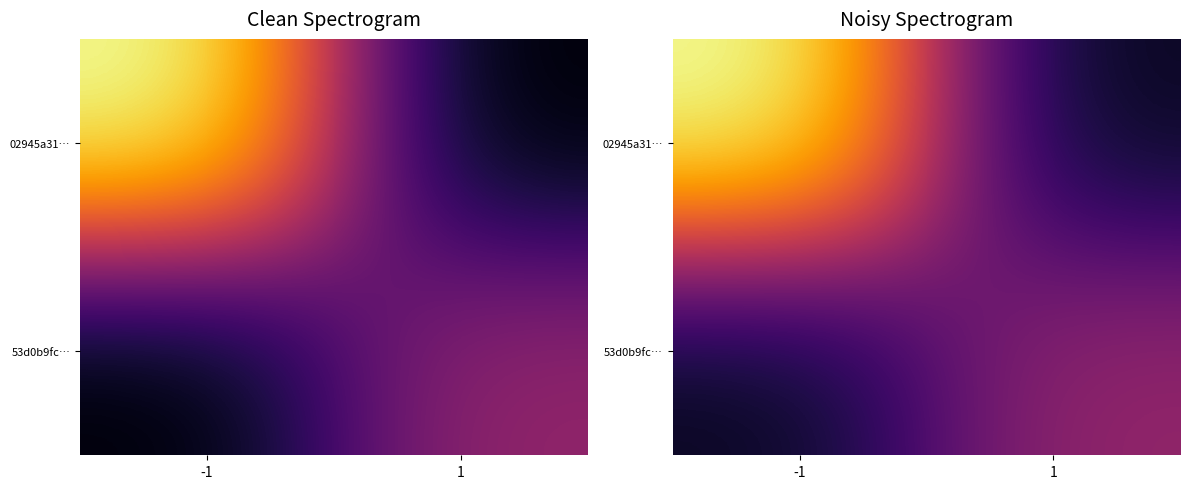

What is the total value across all series at 1?

9